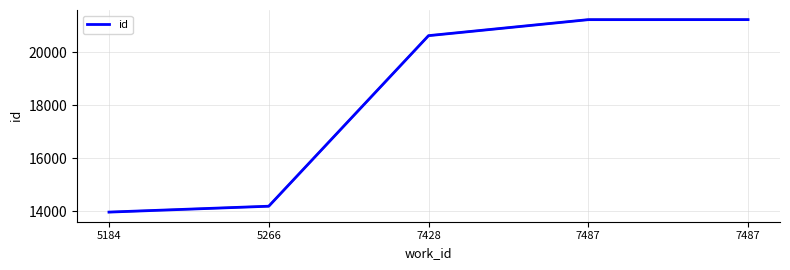

The value at 7487 is 10465. True or false?

False